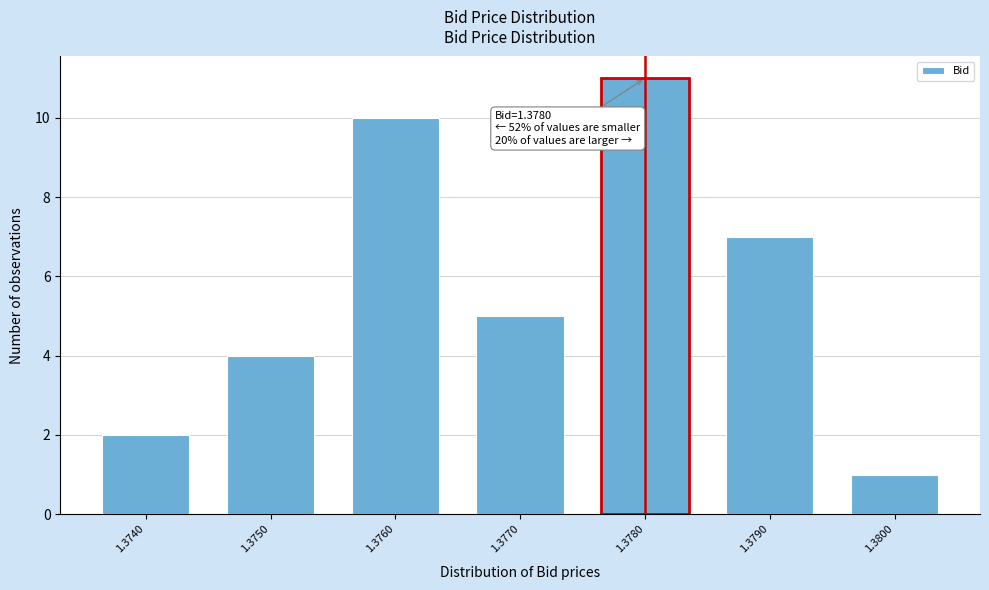

Reading left to right, list all the values displayed in this chart.

1.3740=2	1.3750=4	1.3760=10	1.3770=5	1.3780=11	1.3790=7	1.3800=1